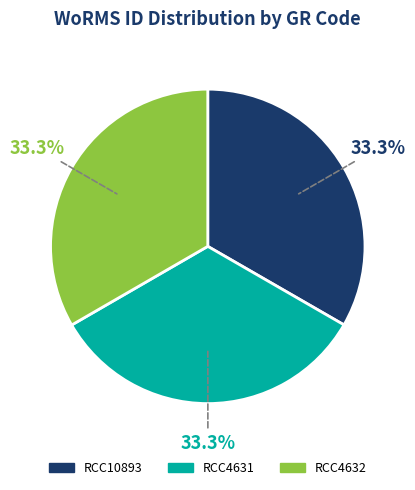

Do RCC4632 and RCC10893 together represent more than half of the pie?

Yes